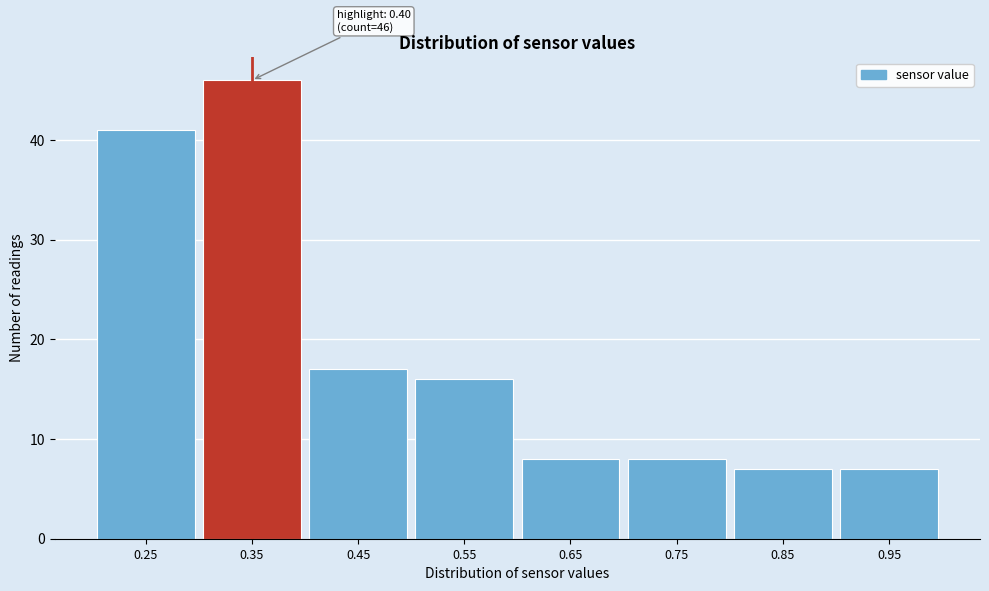

Reading left to right, what are all the values shown in this chart?

41	46	17	16	8	8	7	7